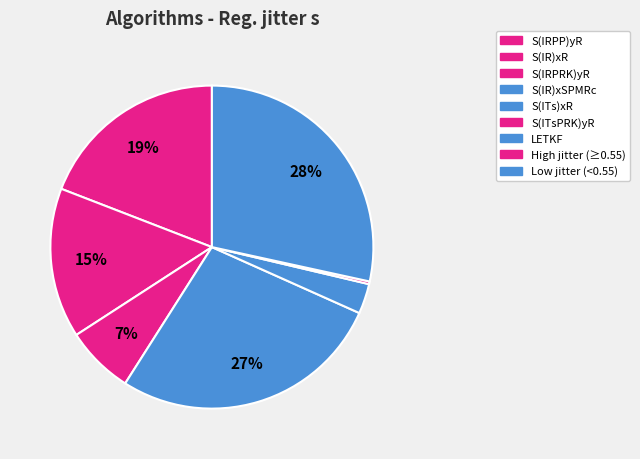

To the nearest percent, what is the average slice percentage?

14%